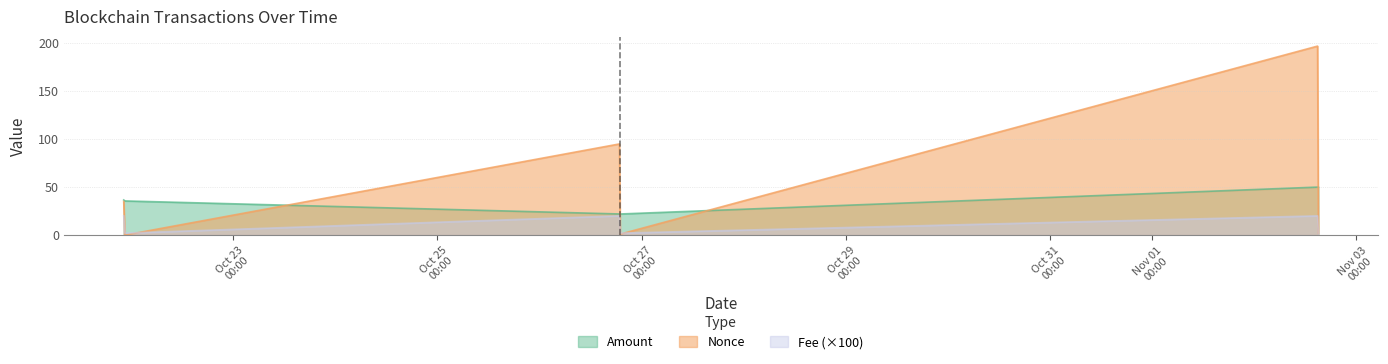

What is the difference between the second highest and second lowest values in the Fee series?

18.0